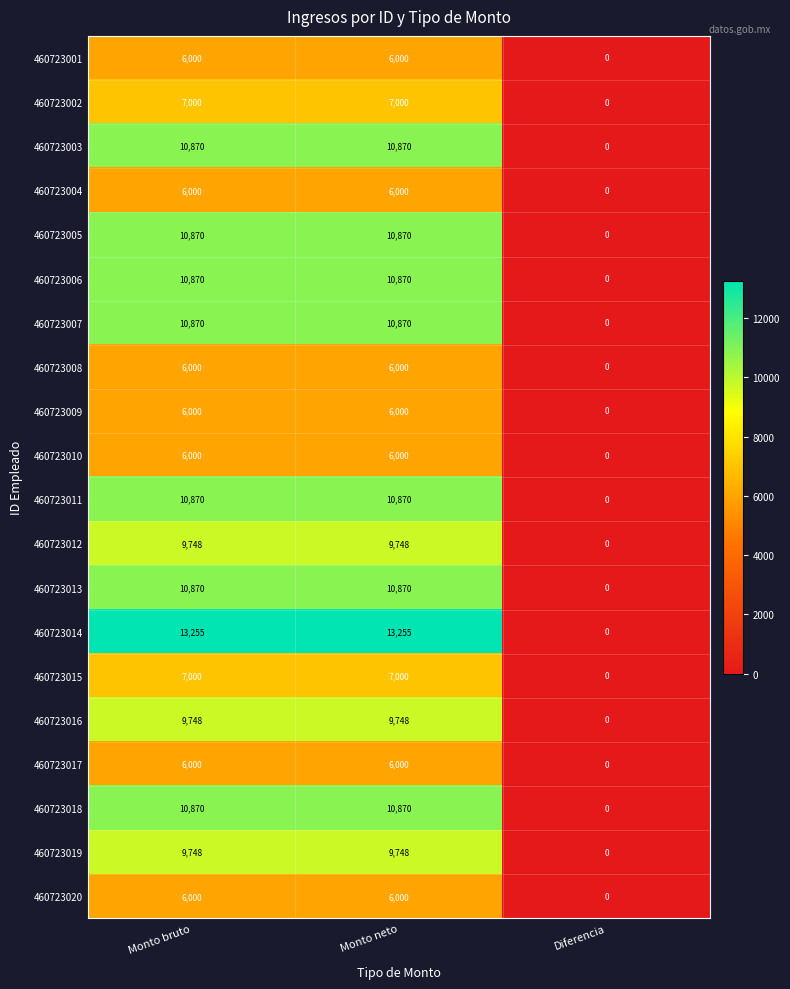

Which series has the largest range (max minus min)?

460723014